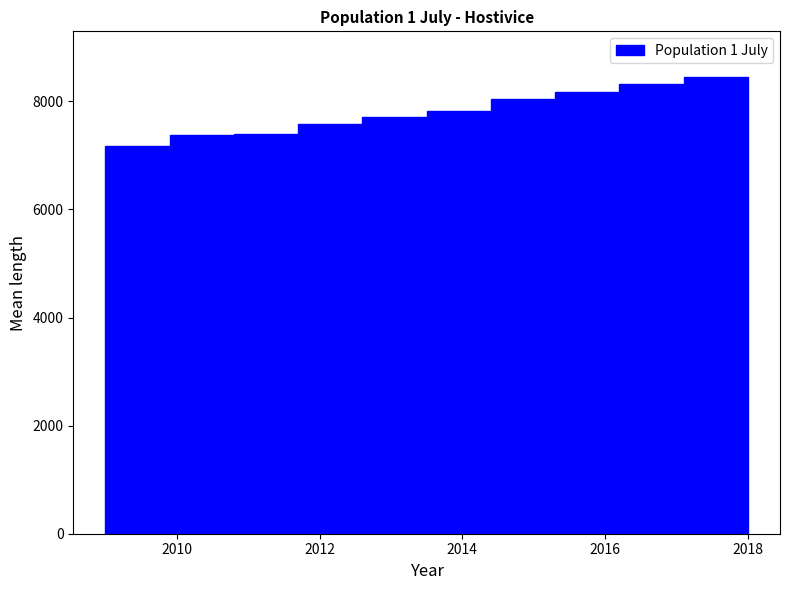

How tall is the bar that spans 2009.9 to 2010.8 on the x-axis? Neither the bar edges nor the heights are printed on the chart, so give them approximately, as read against the axes.

7400